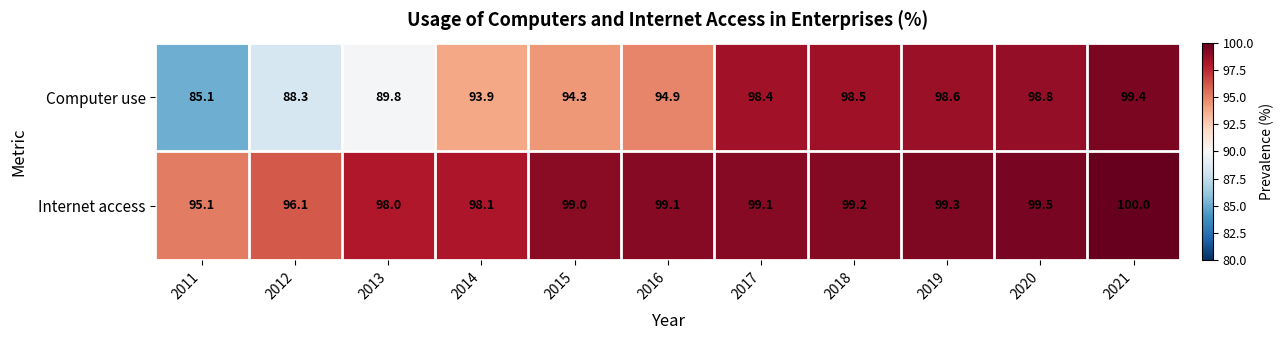

What is the spread (max minus min) of values at 2015?

4.7